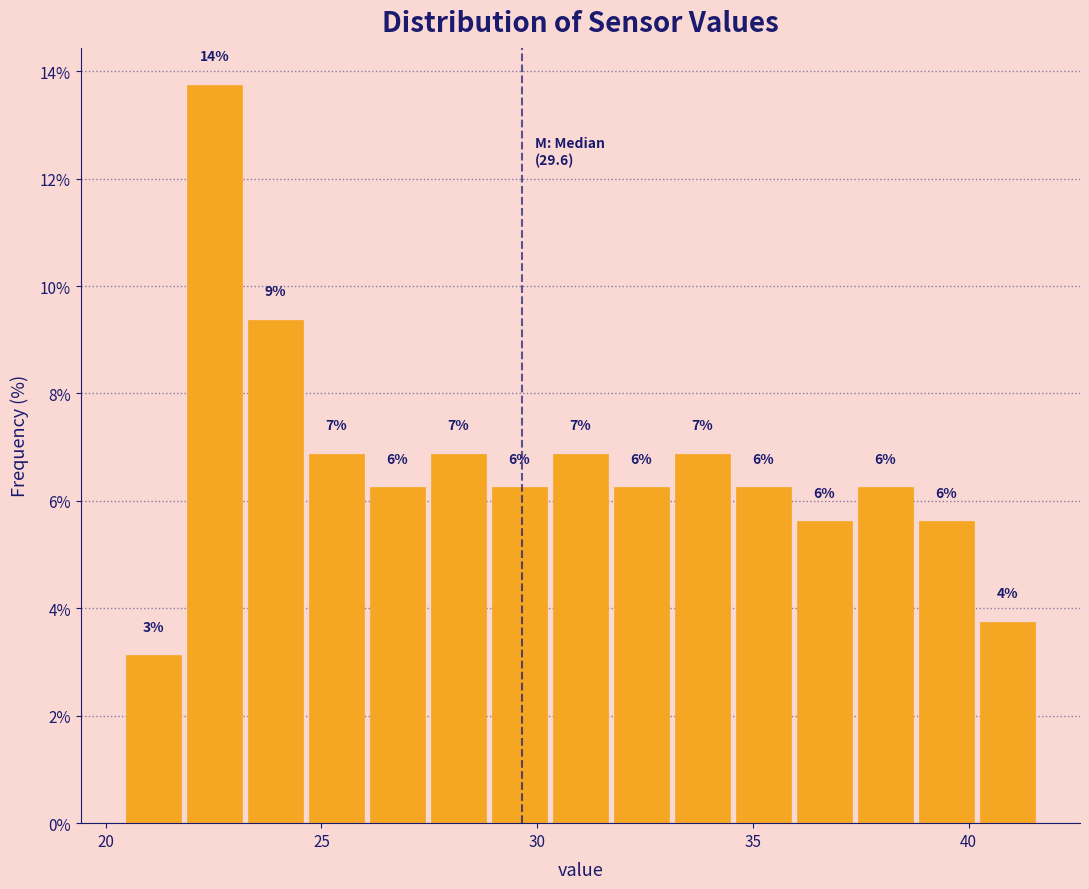

Around what value on the x-axis is the tallest bar? Give the approximate position of its centre, as read against the axis.

22.5